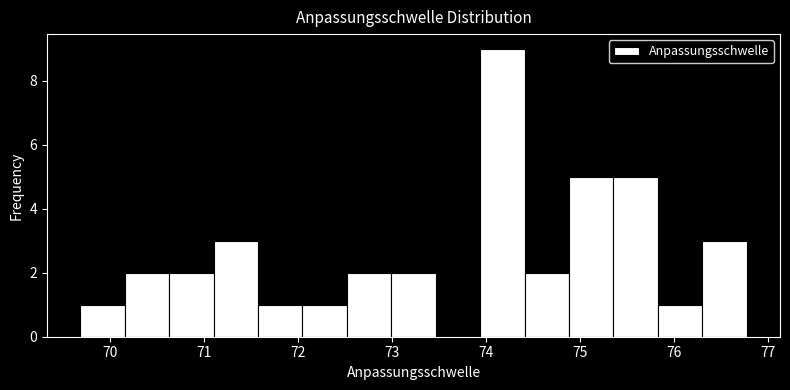

Which range on the x-axis has the tallest bar?

73.9 to 74.4